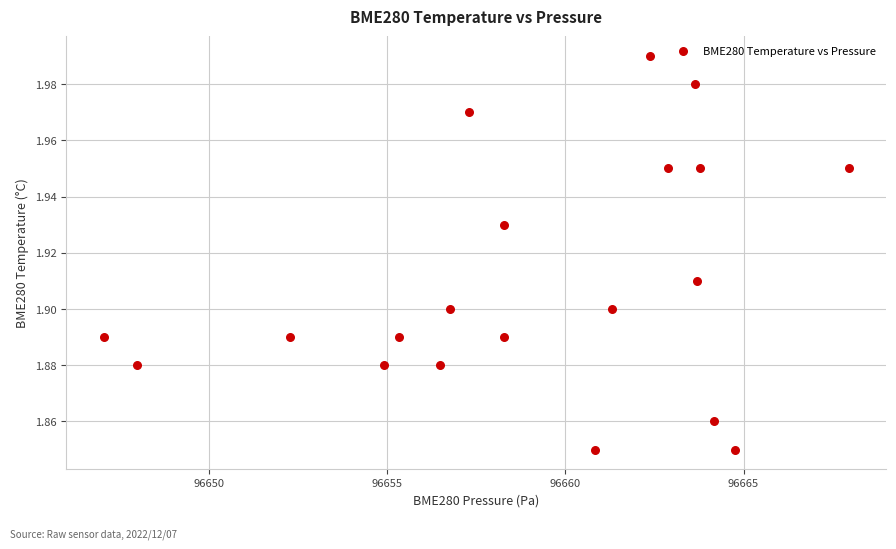

What is the range of X values (max minus min)?

20.9